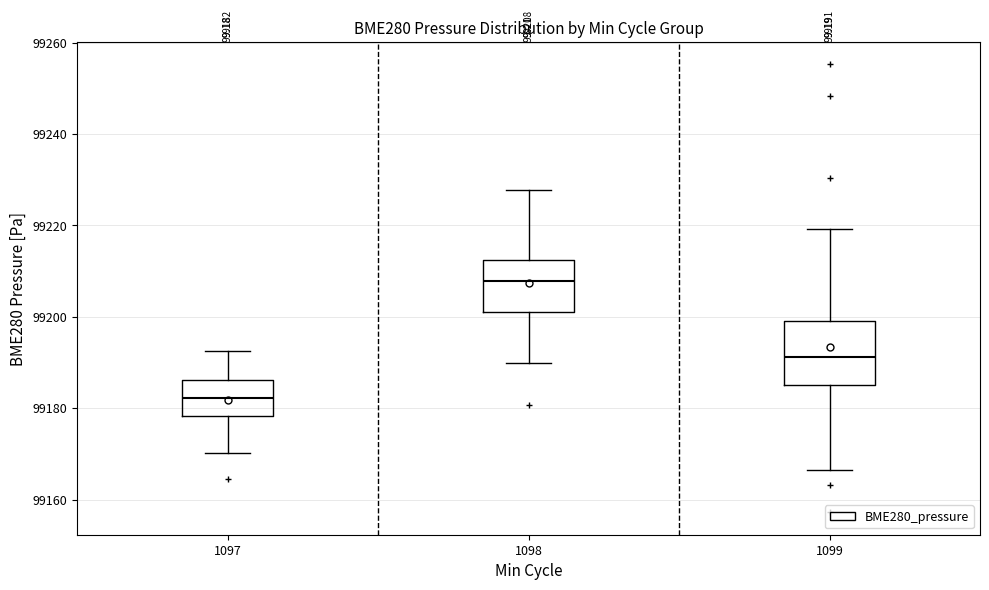

Which box has the lowest median line?

1097